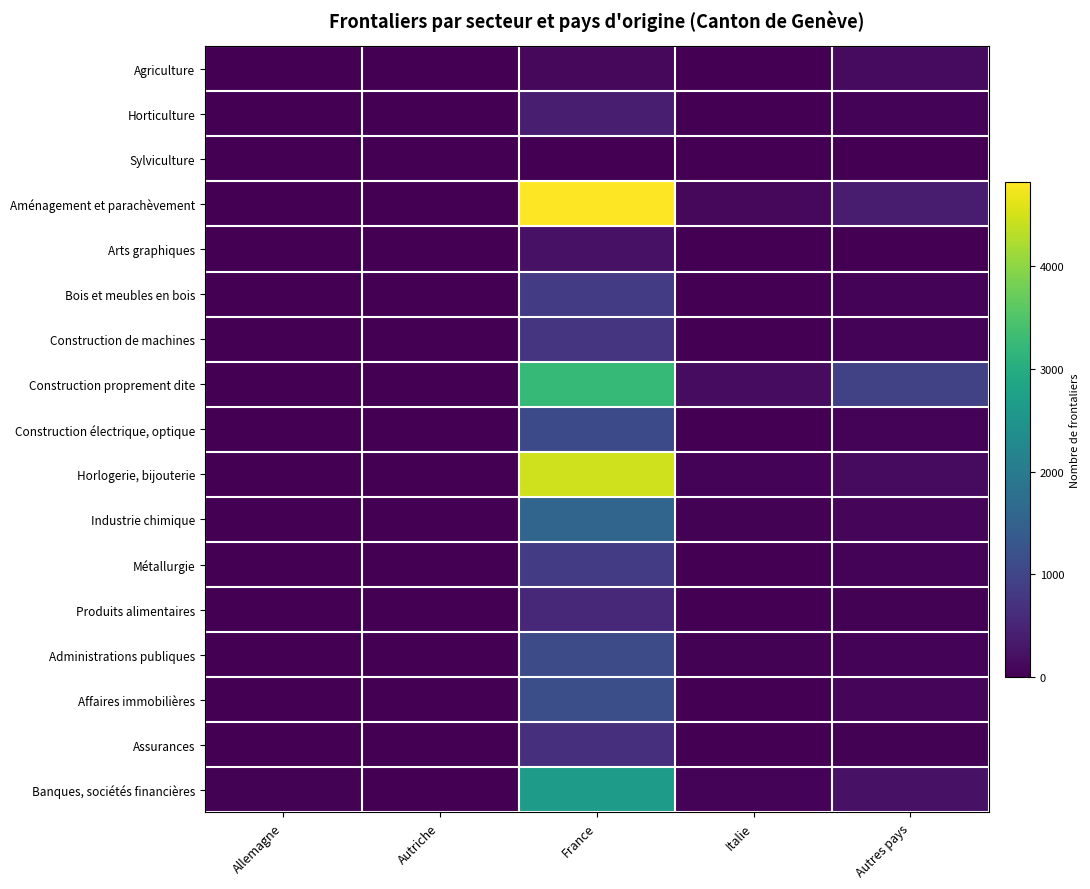

Reading right to left, extract all data points from this chart.

Agriculture: Autres pays=142	Italie=3	France=110	Autriche=0	Allemagne=0
Horticulture: Autres pays=40	Italie=3	France=398	Autriche=0	Allemagne=0
Sylviculture: Autres pays=1	Italie=0	France=7	Autriche=0	Allemagne=0
Aménagement et parachèvement: Autres pays=374	Italie=103	France=4824	Autriche=0	Allemagne=2
Arts graphiques: Autres pays=5	Italie=1	France=232	Autriche=0	Allemagne=0
Bois et meubles en bois: Autres pays=41	Italie=14	France=838	Autriche=0	Allemagne=1
Construction de machines: Autres pays=48	Italie=3	France=752	Autriche=2	Allemagne=3
Construction proprement dite: Autres pays=942	Italie=153	France=3226	Autriche=1	Allemagne=2
Construction électrique, optique: Autres pays=41	Italie=15	France=1081	Autriche=0	Allemagne=9
Horlogerie, bijouterie: Autres pays=142	Italie=44	France=4484	Autriche=1	Allemagne=10
Industrie chimique: Autres pays=75	Italie=20	France=1568	Autriche=1	Allemagne=12
Métallurgie: Autres pays=40	Italie=9	France=834	Autriche=0	Allemagne=5
Produits alimentaires: Autres pays=31	Italie=9	France=551	Autriche=0	Allemagne=2
Administrations publiques: Autres pays=52	Italie=26	France=1119	Autriche=3	Allemagne=9
Affaires immobilières: Autres pays=83	Italie=13	France=1163	Autriche=0	Allemagne=6
Assurances: Autres pays=24	Italie=5	France=667	Autriche=0	Allemagne=4
Banques, sociétés financières: Autres pays=232	Italie=52	France=2647	Autriche=0	Allemagne=29